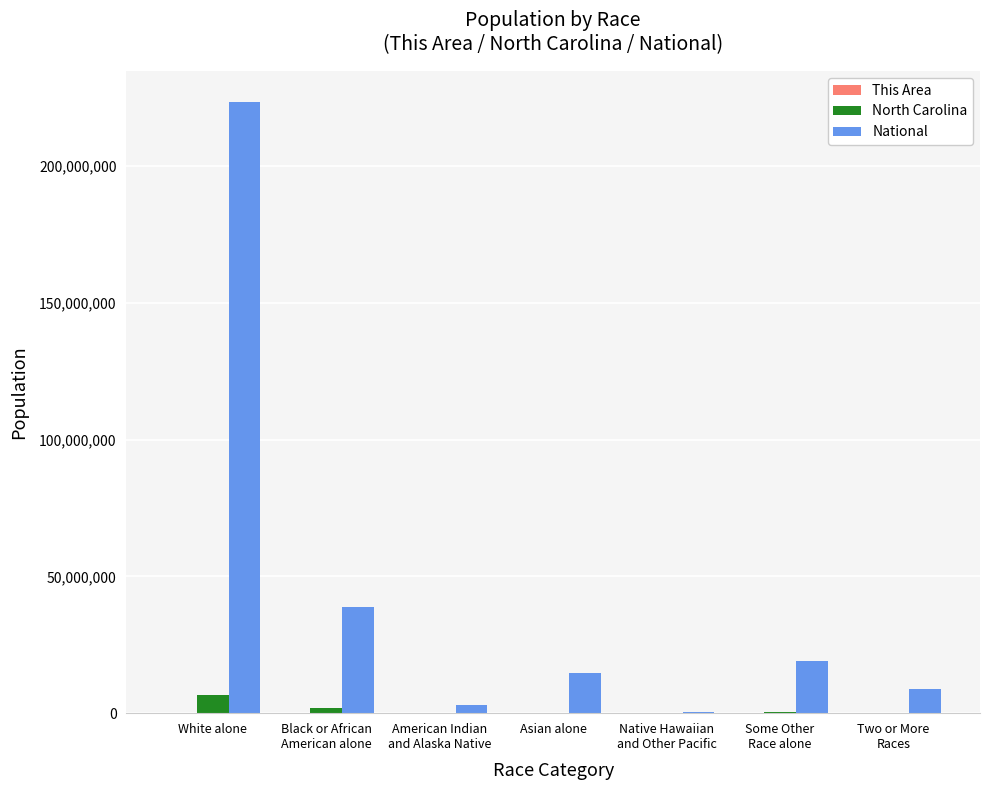

Read the National value at Some Other
Race alone, to the nearest 50.

19107350